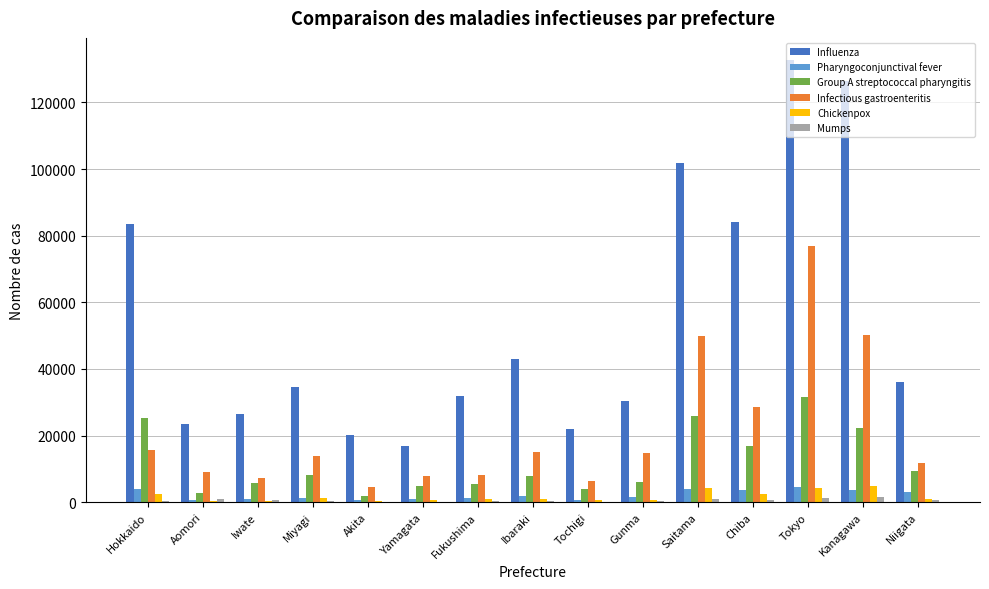

How many distinct data groups are displayed?

6